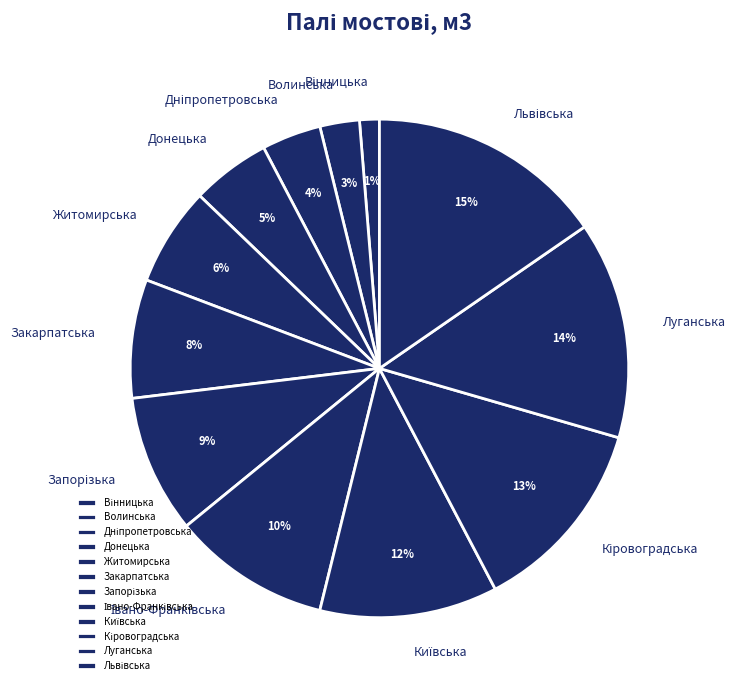

Combined, do Донецька and Волинська account for over 50%?

No